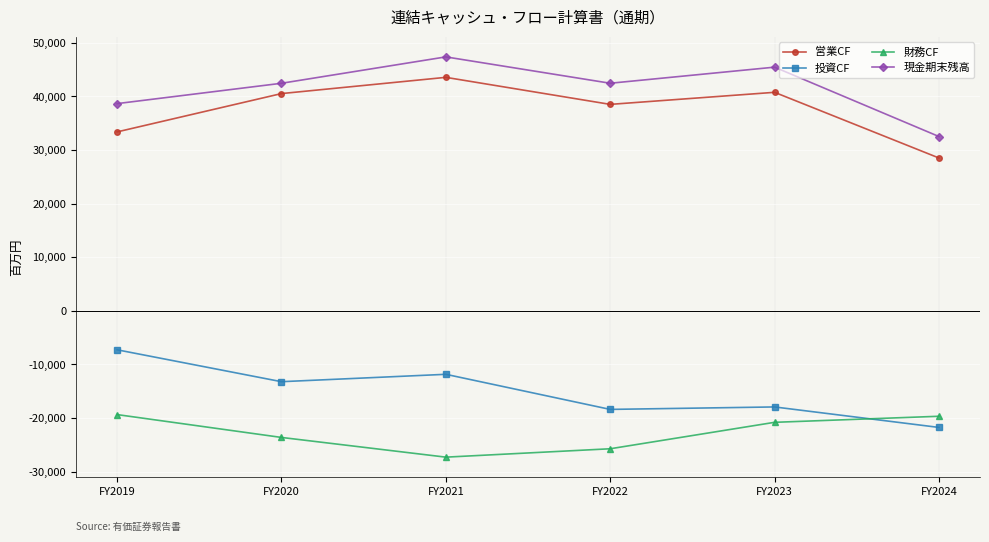

What is the greatest value displayed?

47390.5